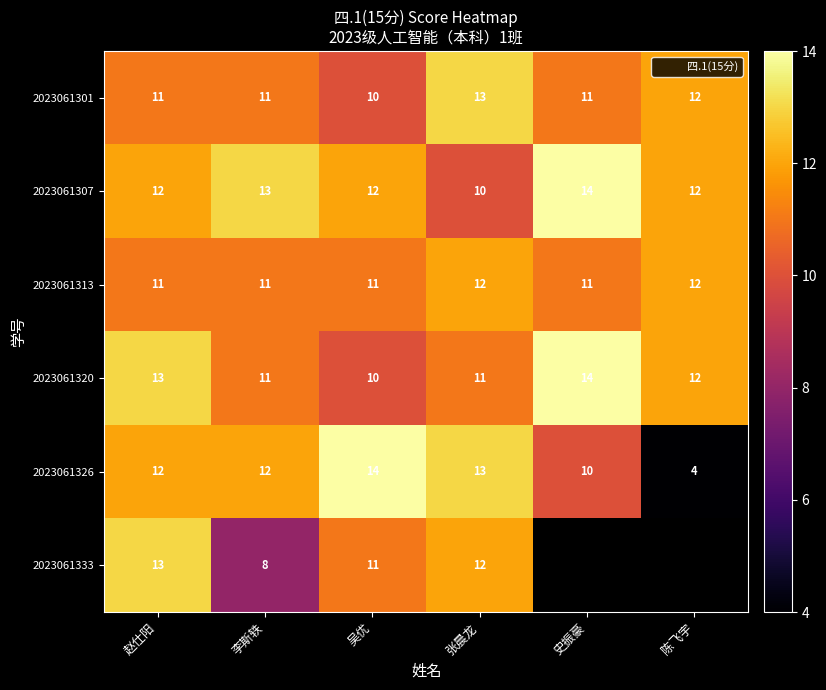

What is the approximate value of 2023061301 at 陈飞宇?

12.0